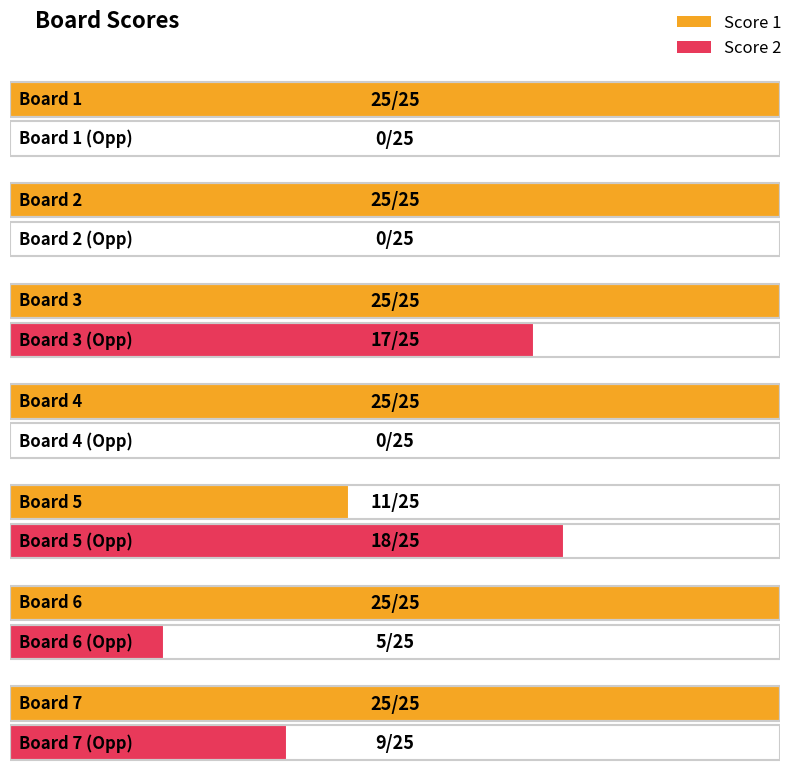

What is the total value across all series at Board 1?

25